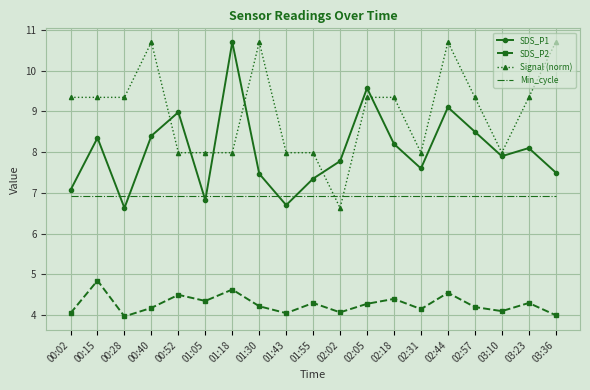

Which series changed the most between 00:02 and 01:05?

Signal (norm)